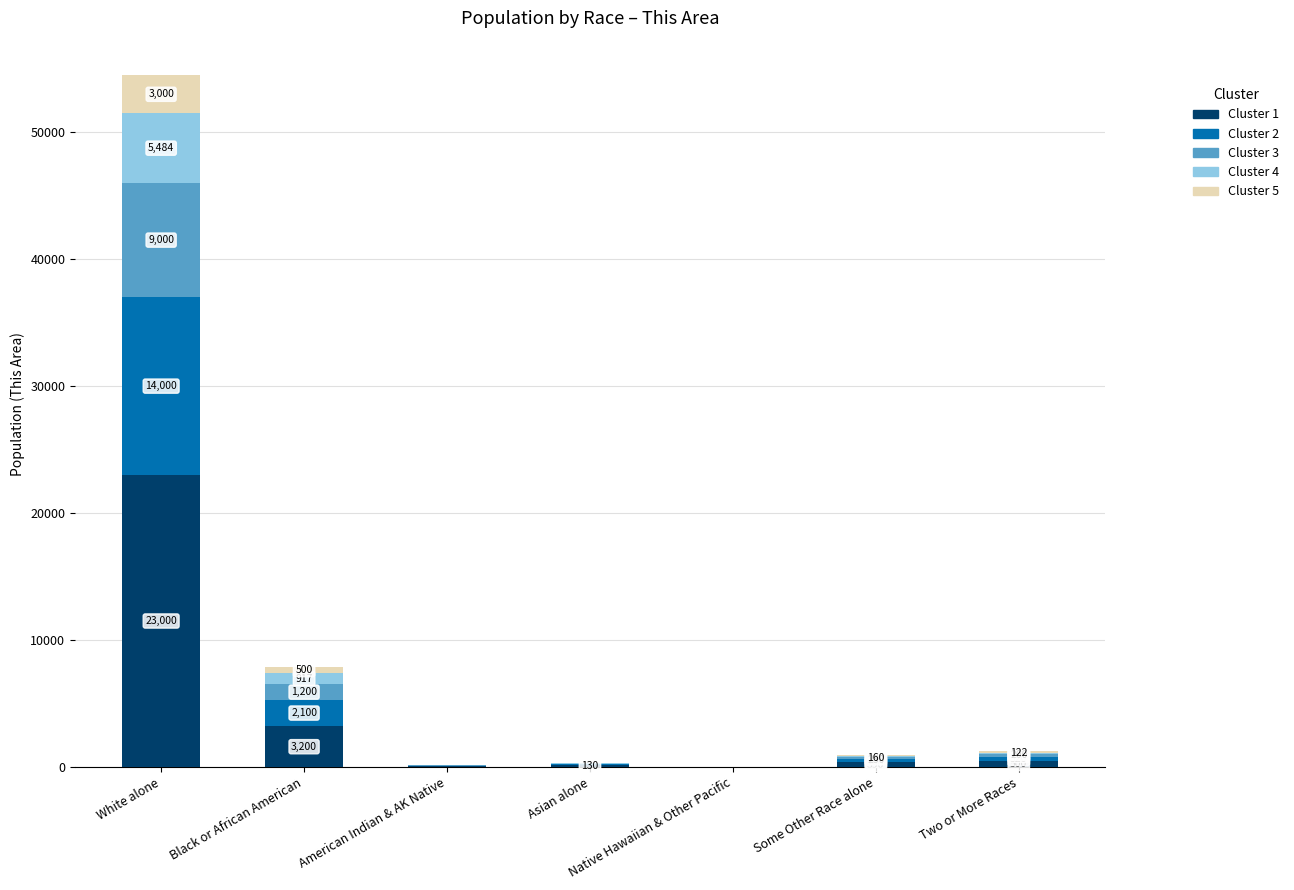

At which label does Cluster 1 first exceed 390?

White alone